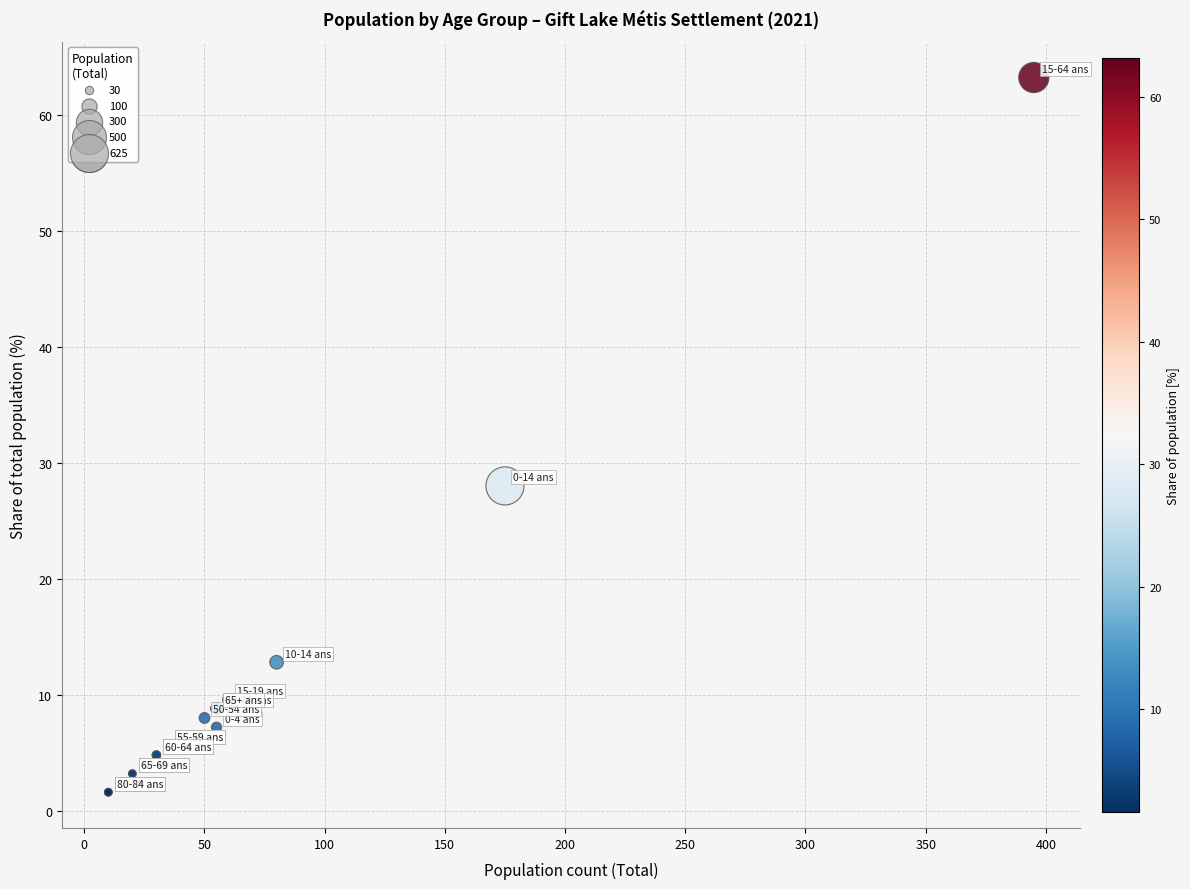

What Y value in the scatter plot is closest to 32?

28.0